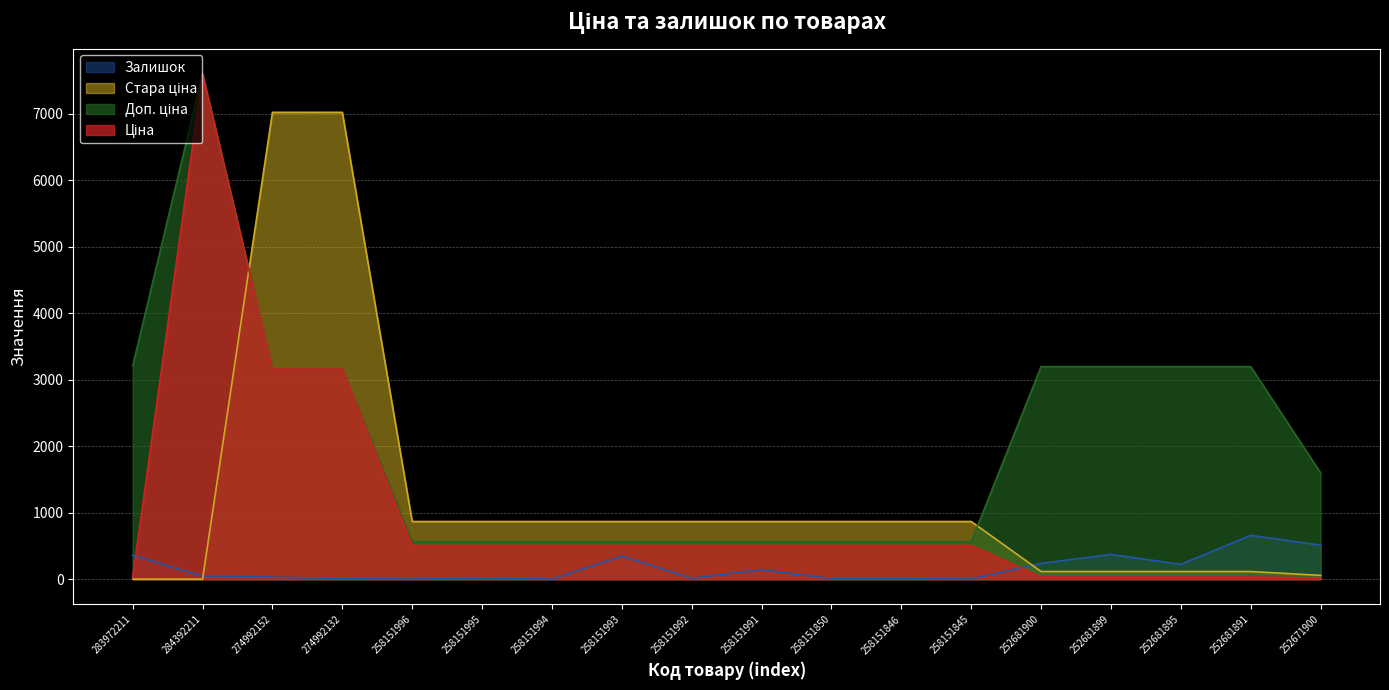

Reading right to left, transcribe all the data shown in this chart.

Ціна: 16.0	31.9	31.9	31.9	31.9	507.2	507.2	507.2	507.2	507.2	507.2	507.2	507.2	507.2	3157.9	3157.9	7596.5	32.0
Доп. ціна: 1597.0	3195.0	3195.0	3195.0	3195.0	562.0	562.0	562.0	562.0	562.0	562.0	562.0	562.0	562.0	3158.0	3158.0	7596.5	3205.0
Стара ціна: 57.0	114.1	114.1	114.1	114.1	866.4	866.4	866.4	866.4	866.4	866.4	866.4	866.4	866.4	7017.6	7017.6	0.0	0.0
Залишок: 511.0	658.0	222.0	372.0	237.0	0.0	9.0	9.0	140.0	13.0	346.0	0.0	14.0	0.0	7.0	31.0	44.0	360.0